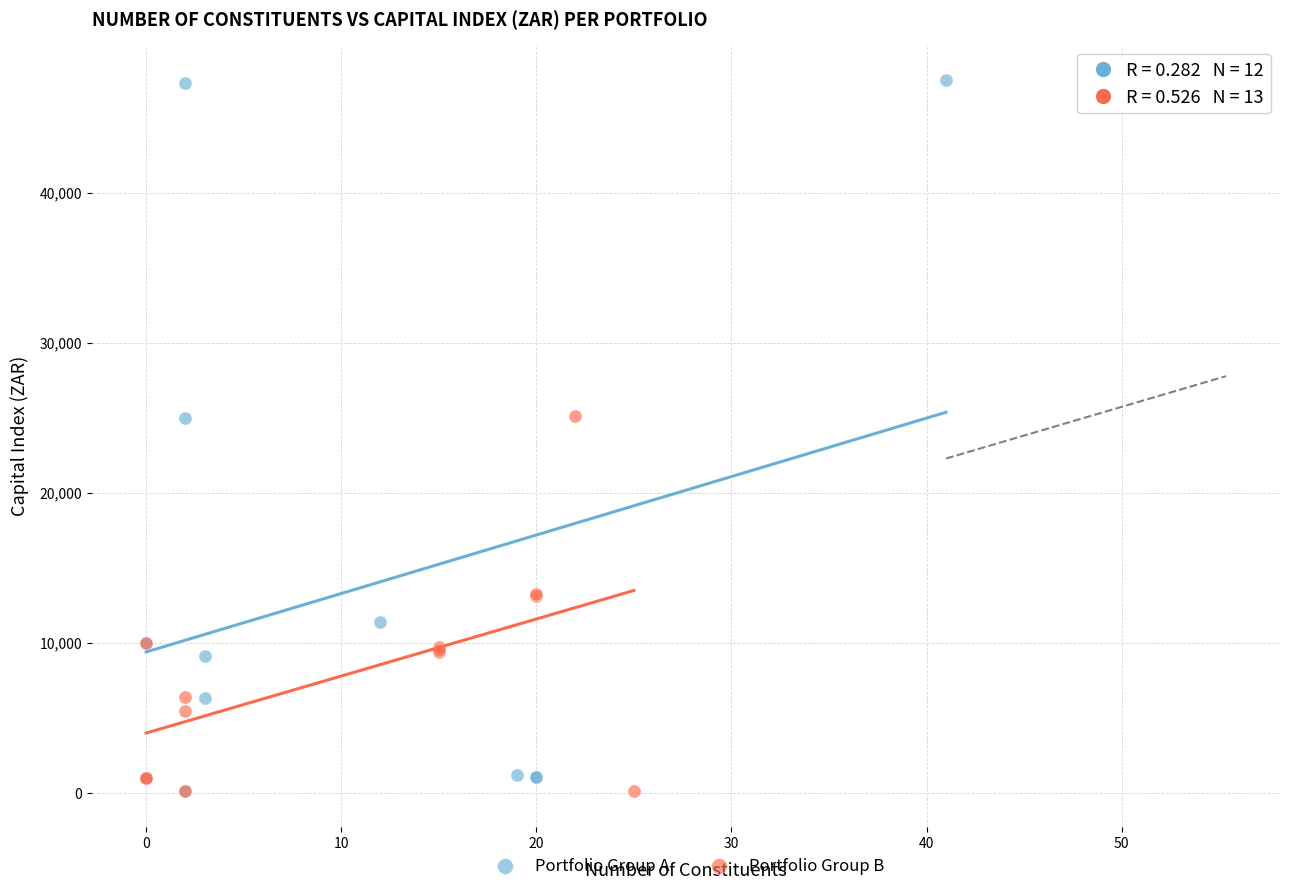

Which series has the largest Y range (max minus min)?

Portfolio Group A